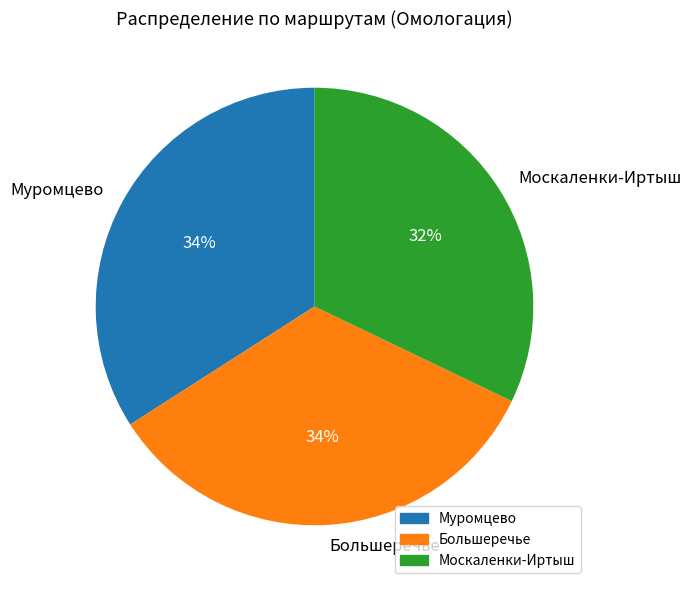

Is it true that Москаленки-Иртыш is 32% of the pie?

True